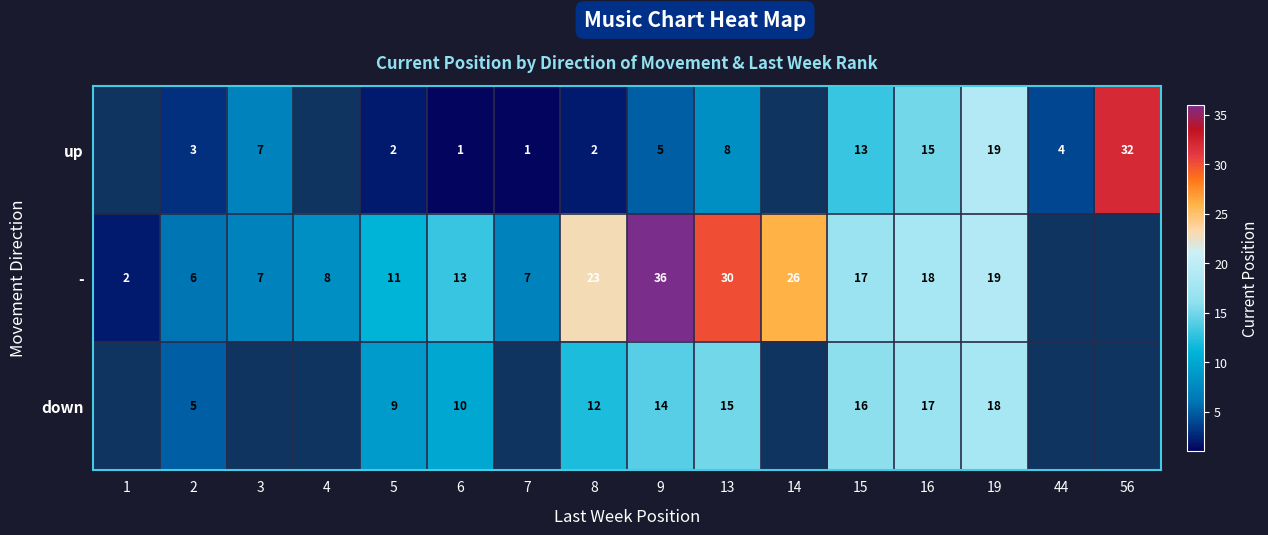

What is the total value across all series at 8?

37